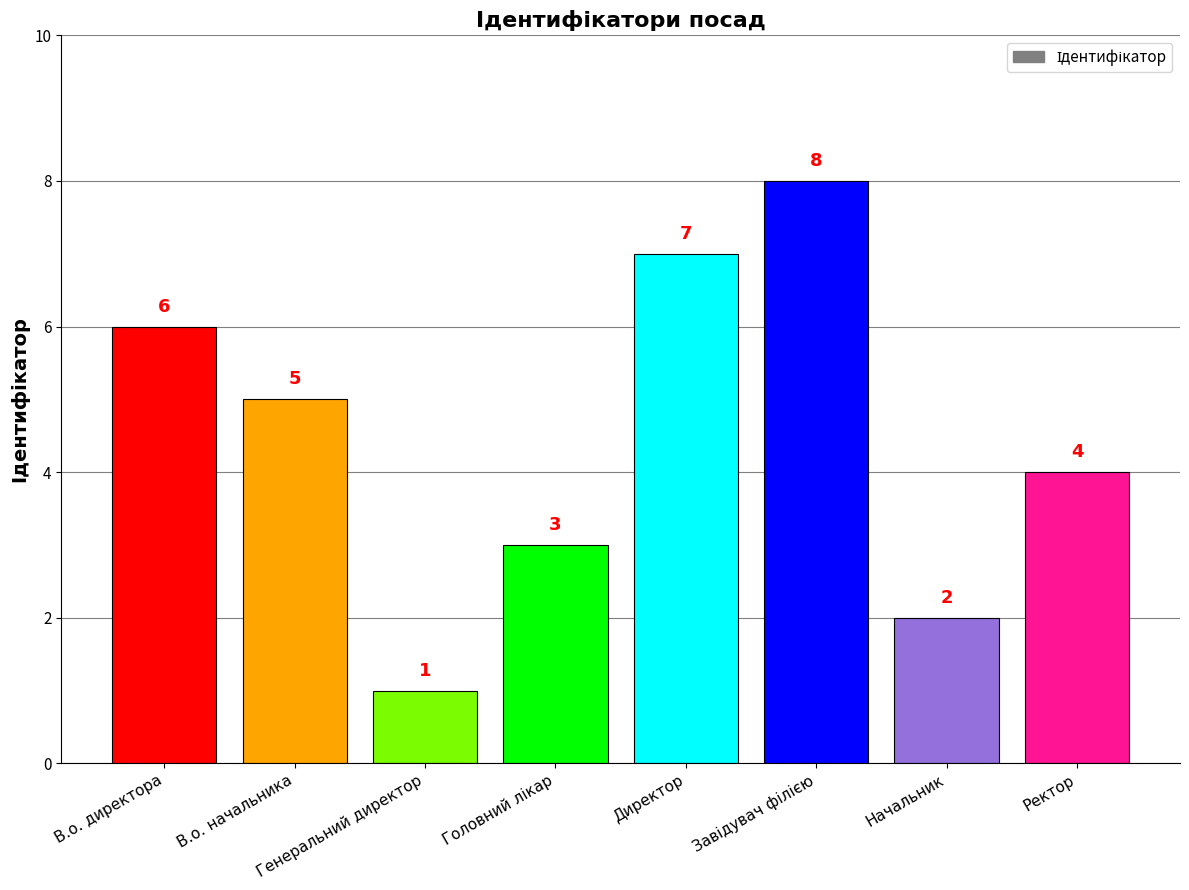

What is the label of the 2nd bar from the left?

В.о. начальника